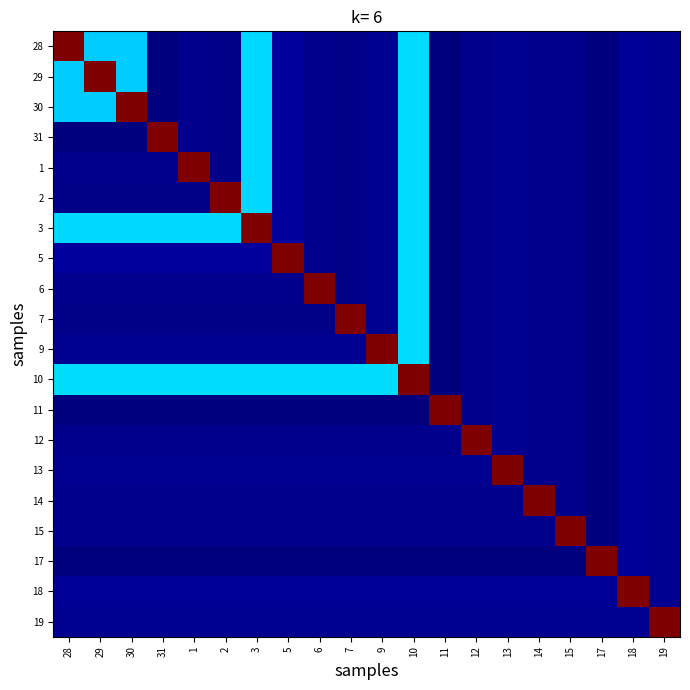

At how many categories does at least one series exceed 3?

20